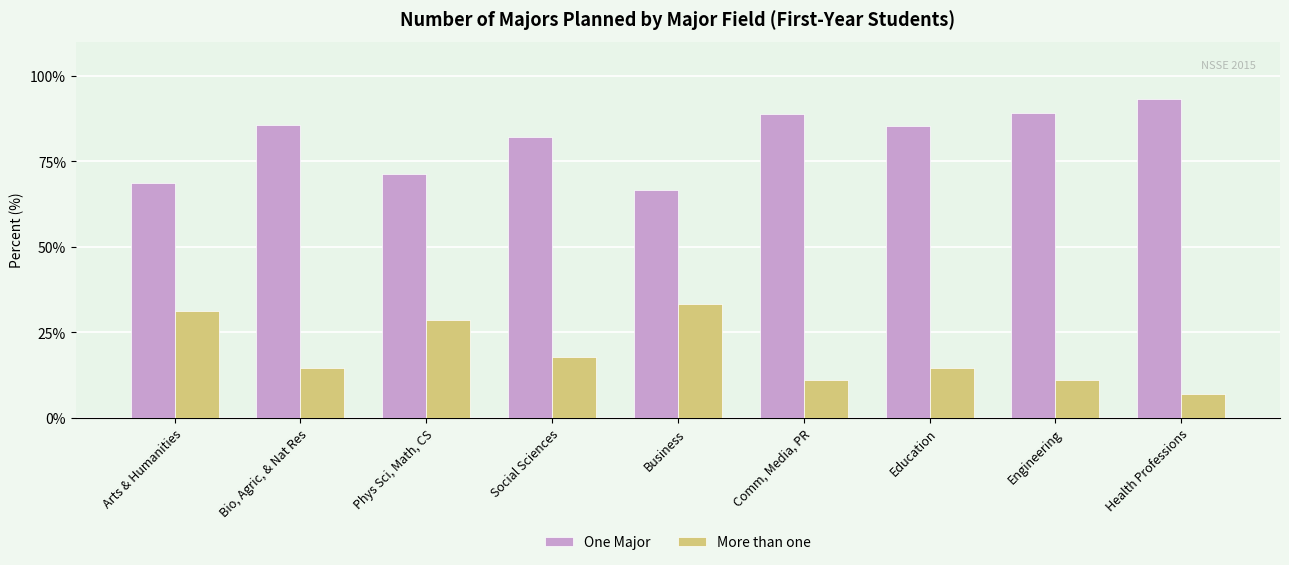

Which series has the largest total across all categories?

One Major